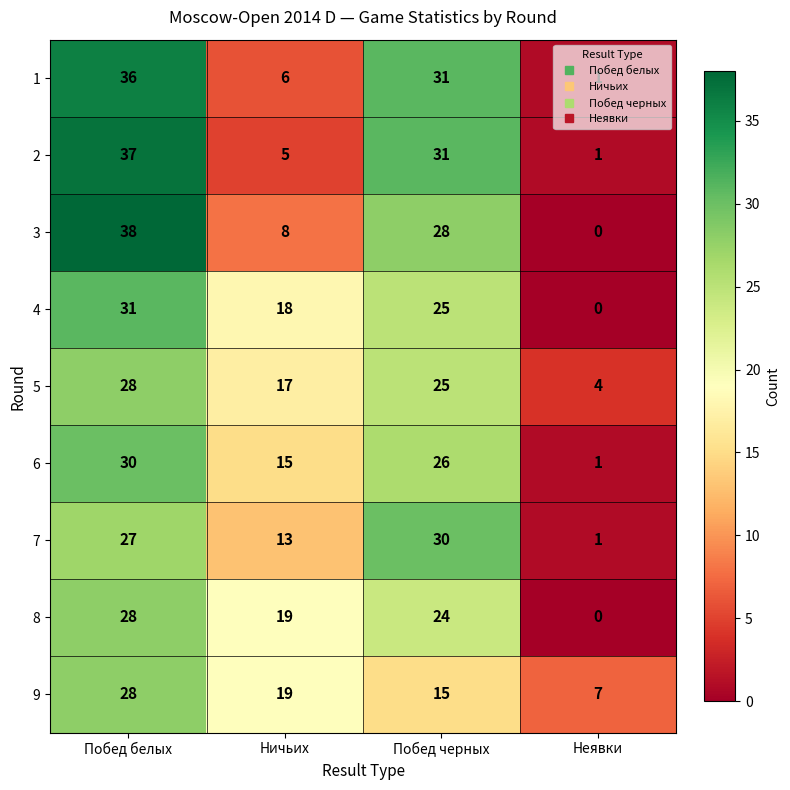

What is the total value across all series at Неявки?

15